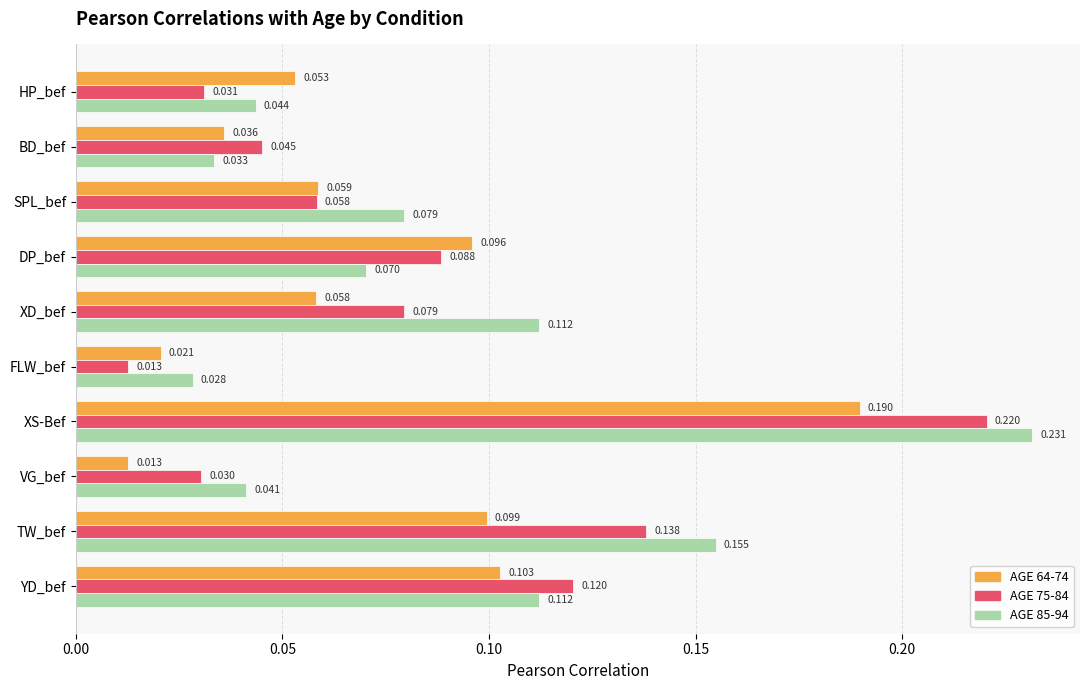

Is the value of AGE 64-74 at XS-Bef greater than the value of AGE 75-84 at DP_bef?

Yes